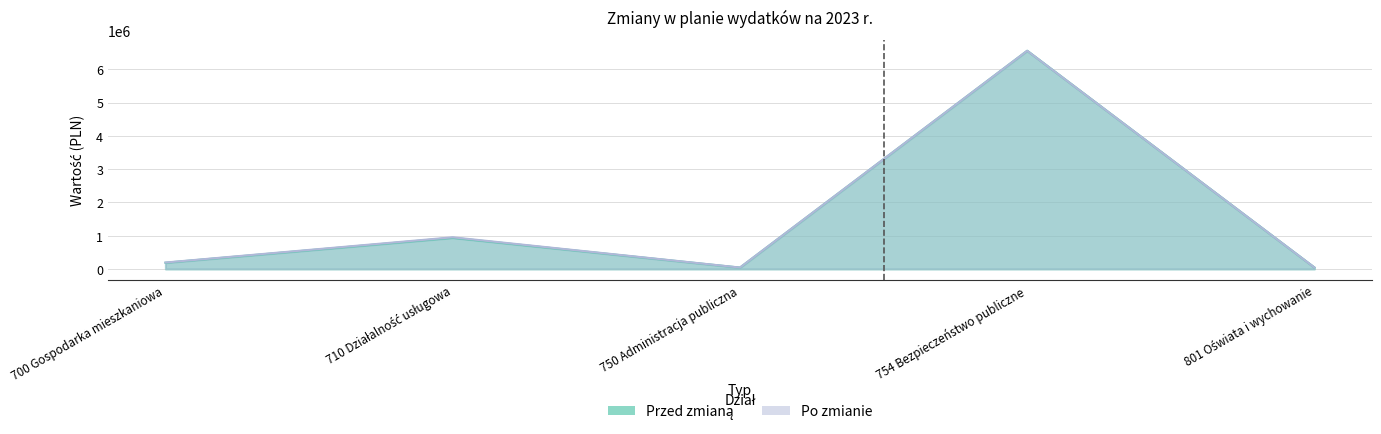

True or false: Po zmianie has more than 2 interior local peaks.

False